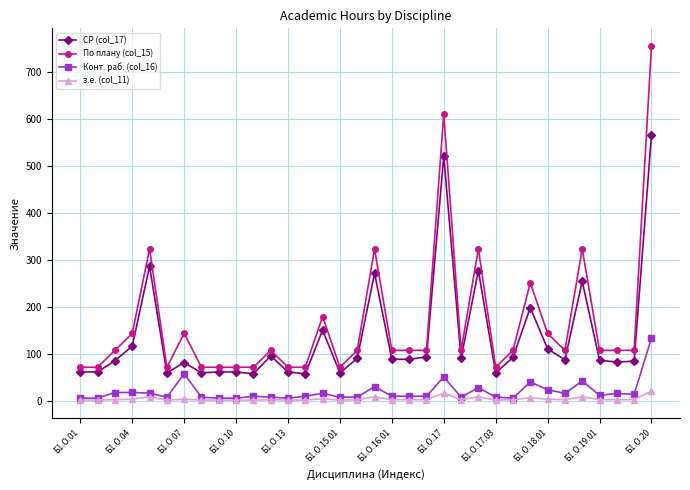

Which series has the widest spread of values?

По плану (col_15)